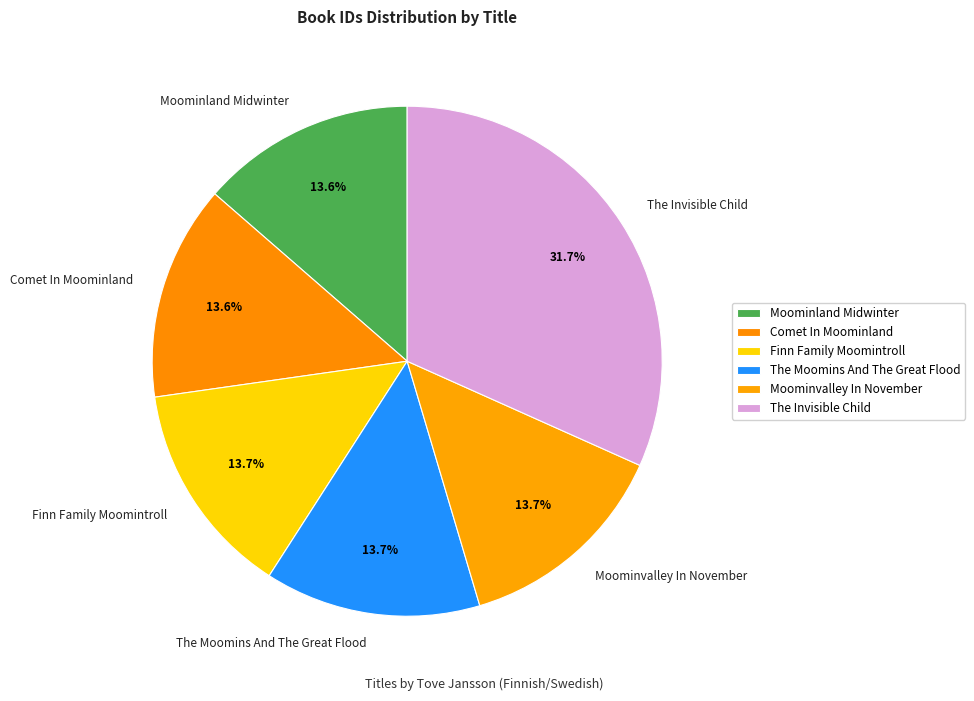

What portion of the pie excludes Moominland Midwinter?

86.4%